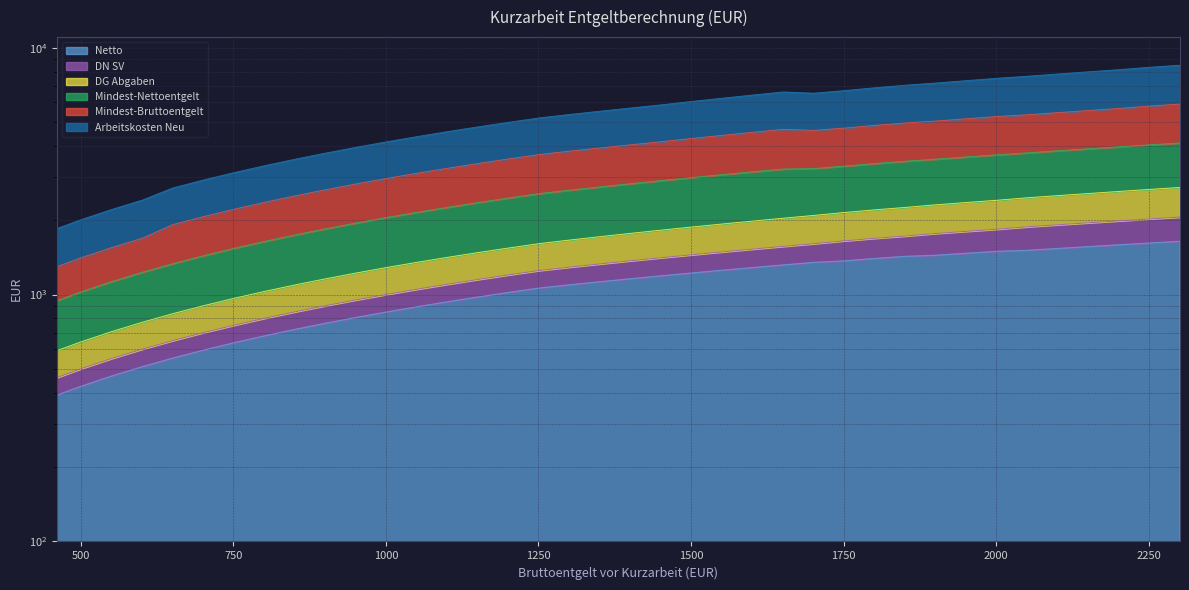

The value of Arbeitskosten Neu at 1851 is 5824.6. True or false?

False